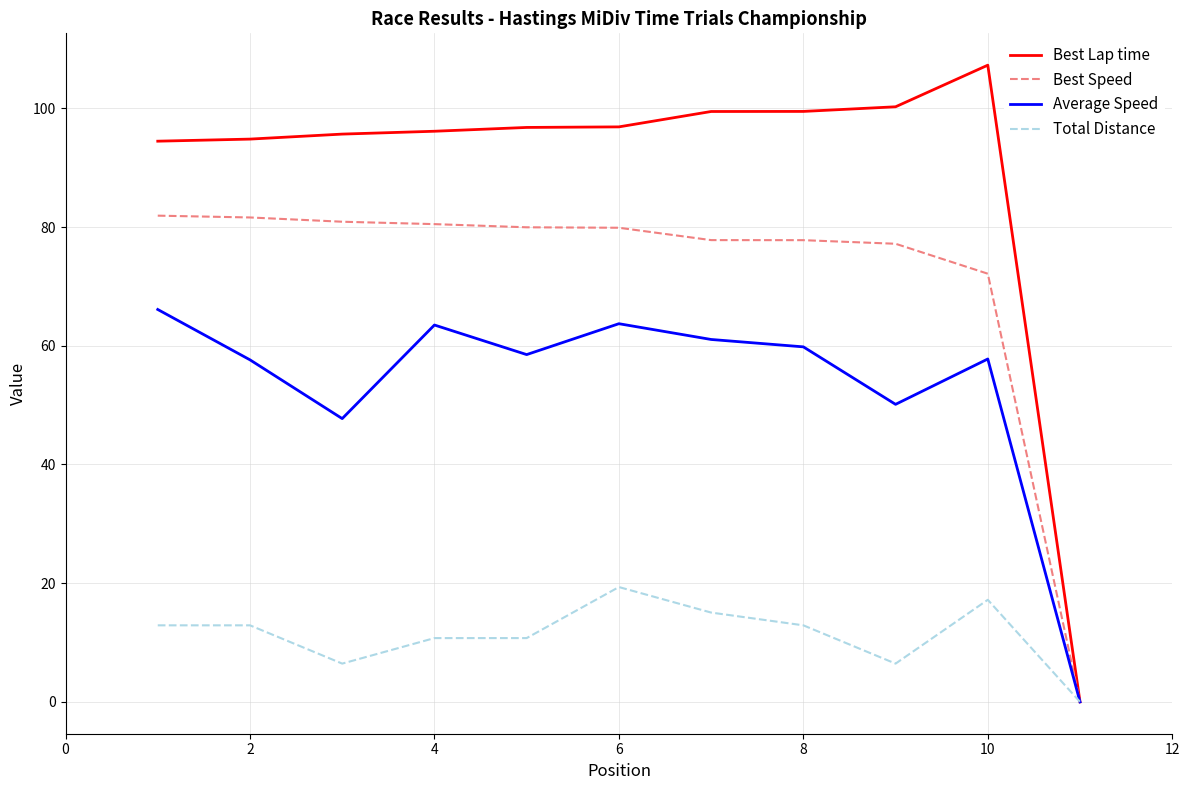

Which series has the largest total across all categories?

Best Lap time